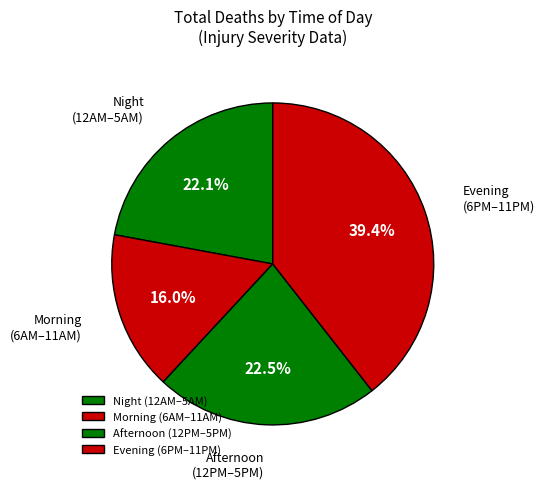

Which has a higher value, Morning (6AM–11AM) or Afternoon (12PM–5PM)?

Afternoon (12PM–5PM)